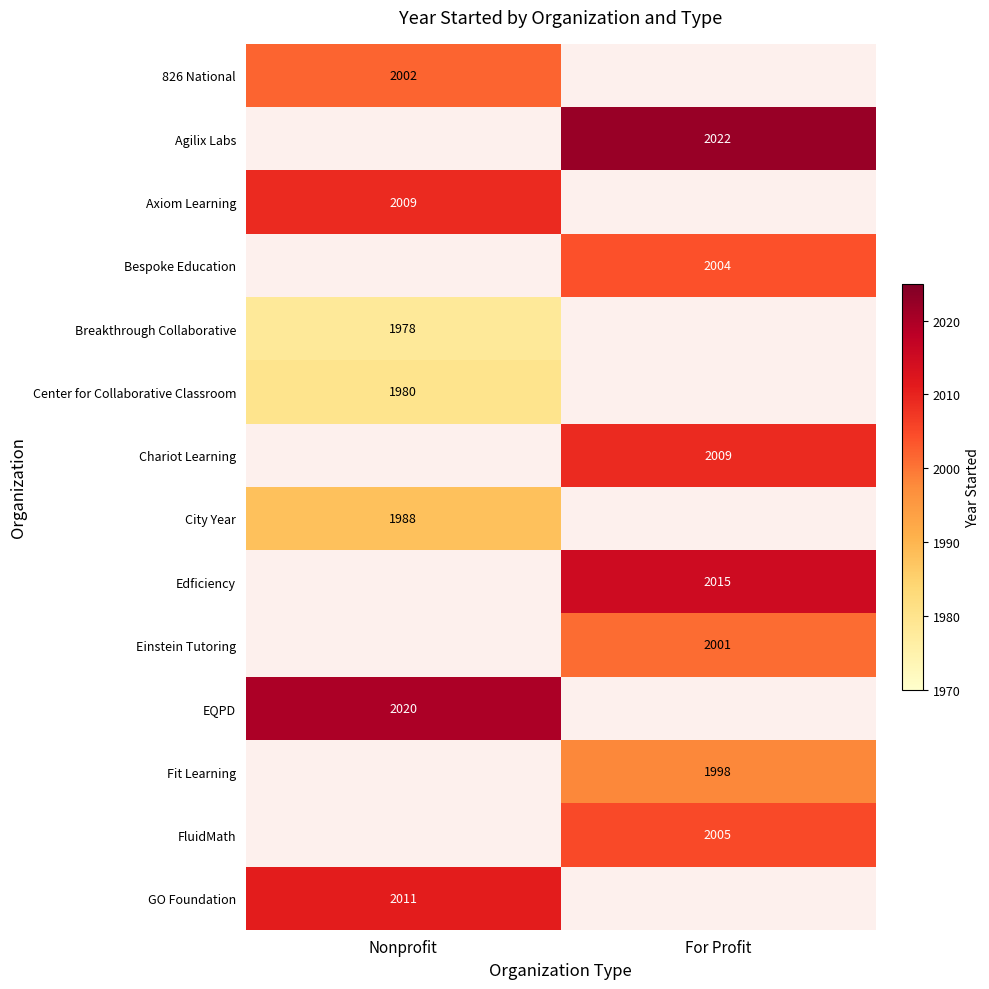

At how many categories does at least one series exceed 1984?

2